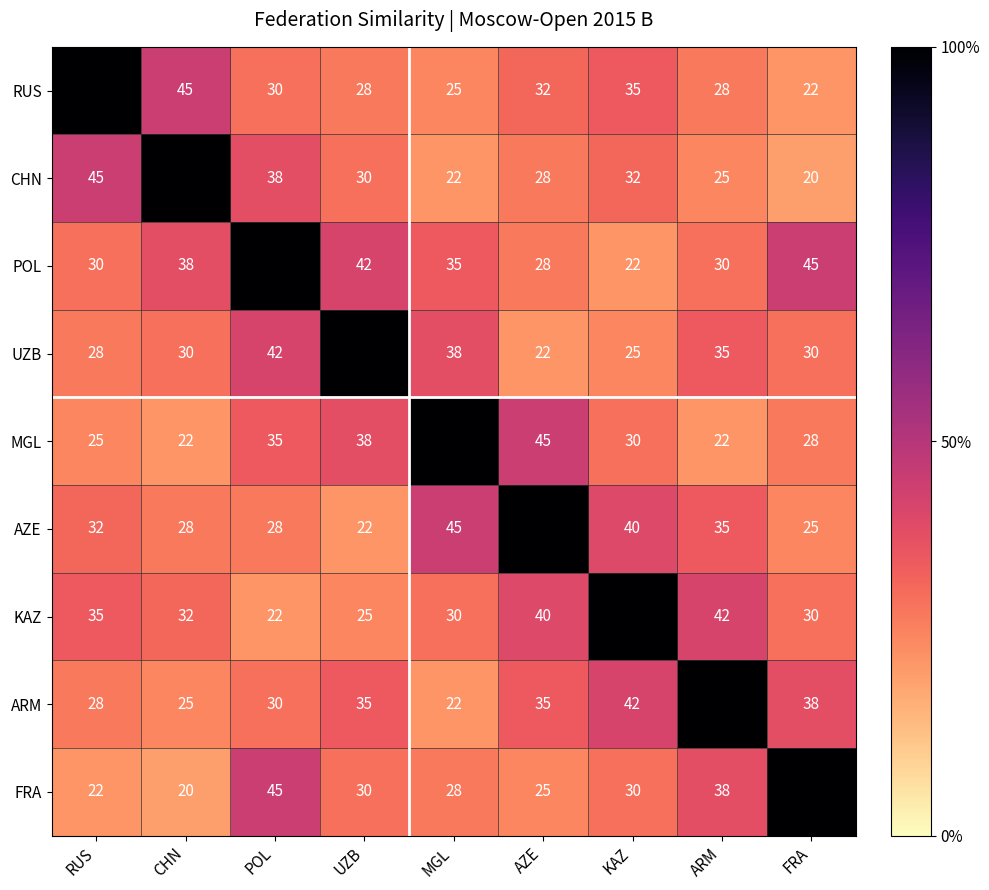

What is the average value of the FRA series?

38